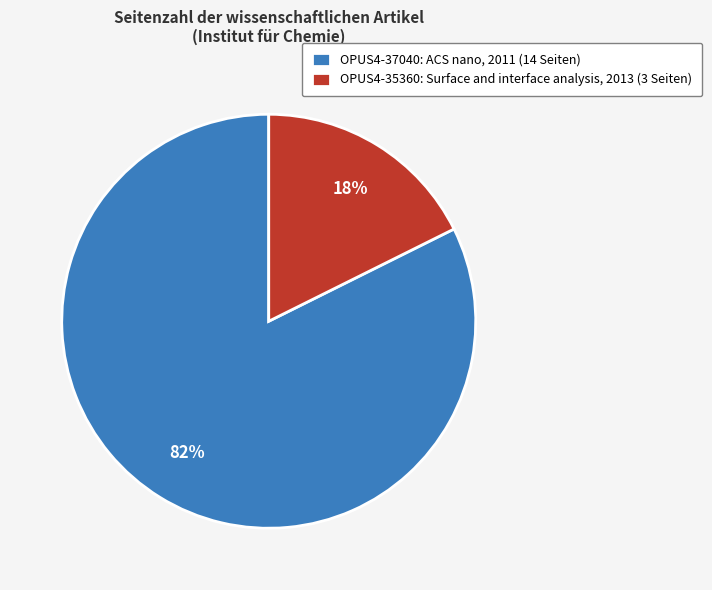

What percentage is the OPUS4-35360: Surface and interface analysis, 2013 (3 Seiten) slice, to the nearest percent?

18%